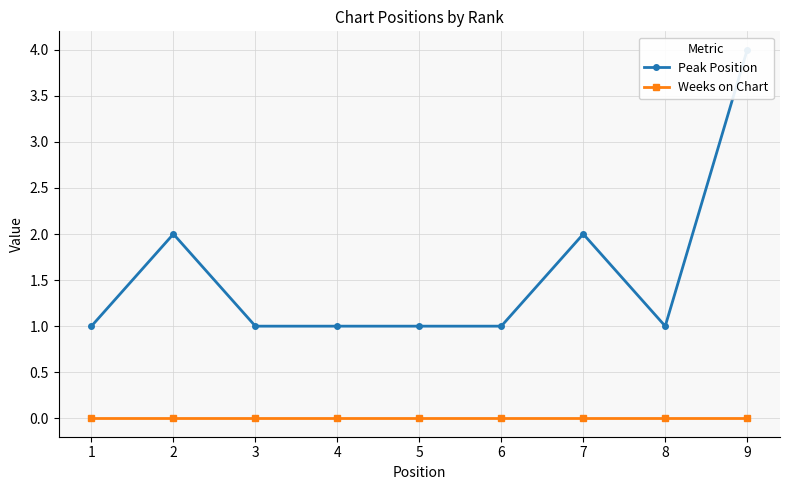

Is the value of Peak Position at 5 greater than the value of Weeks on Chart at 3?

Yes